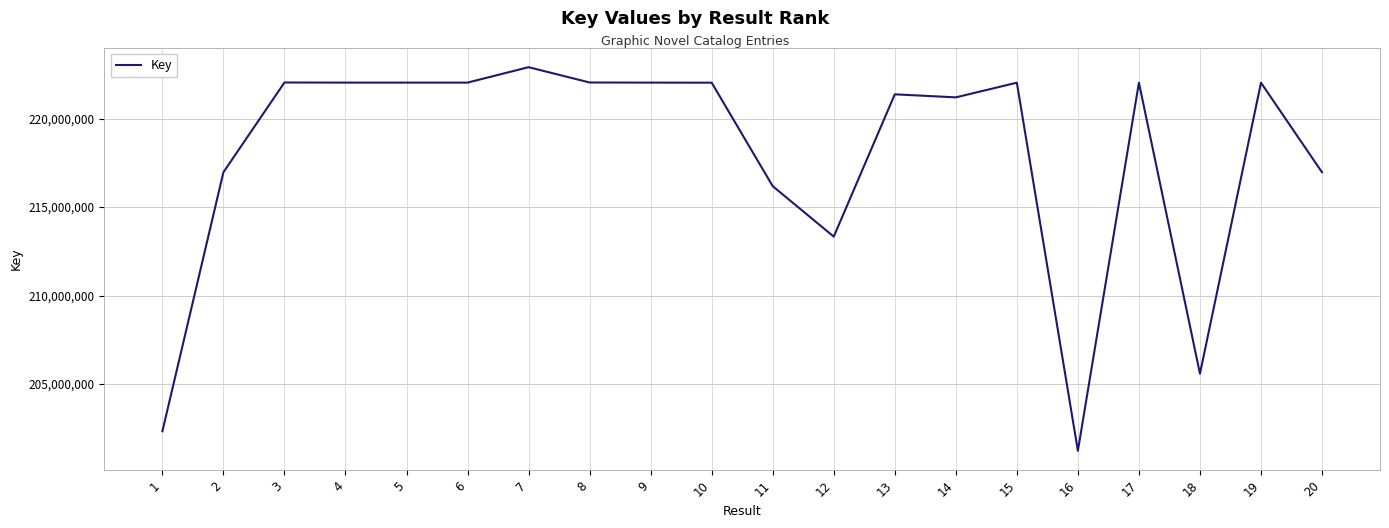

The value at 8 is 222044359. True or false?

True